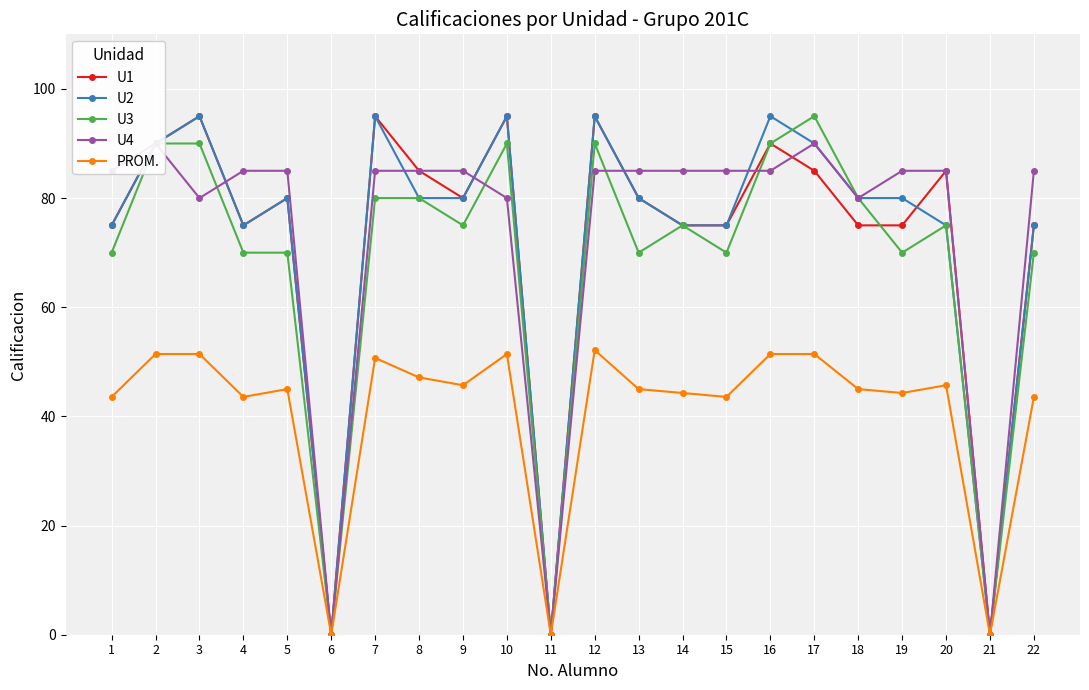

Where does the U3 series first go above 75?

2